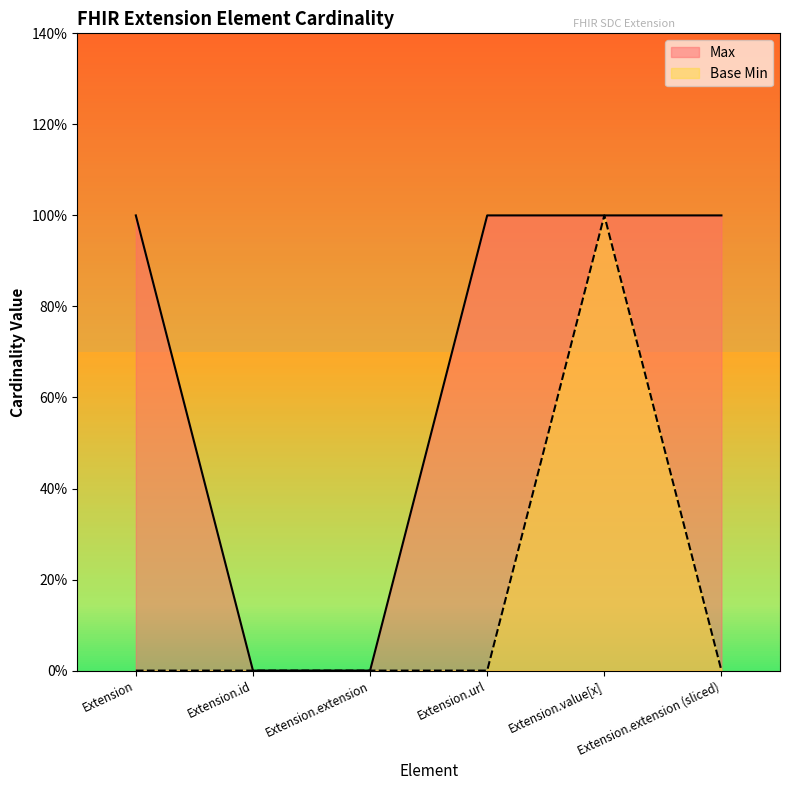

The value of Base Min at Extension.extension (sliced) is 0. True or false?

True